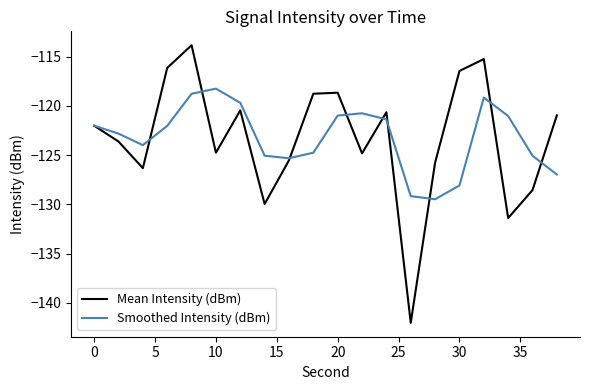

Rank the series by their maximum value, from lowest to highest.

Smoothed Intensity (dBm), Mean Intensity (dBm)